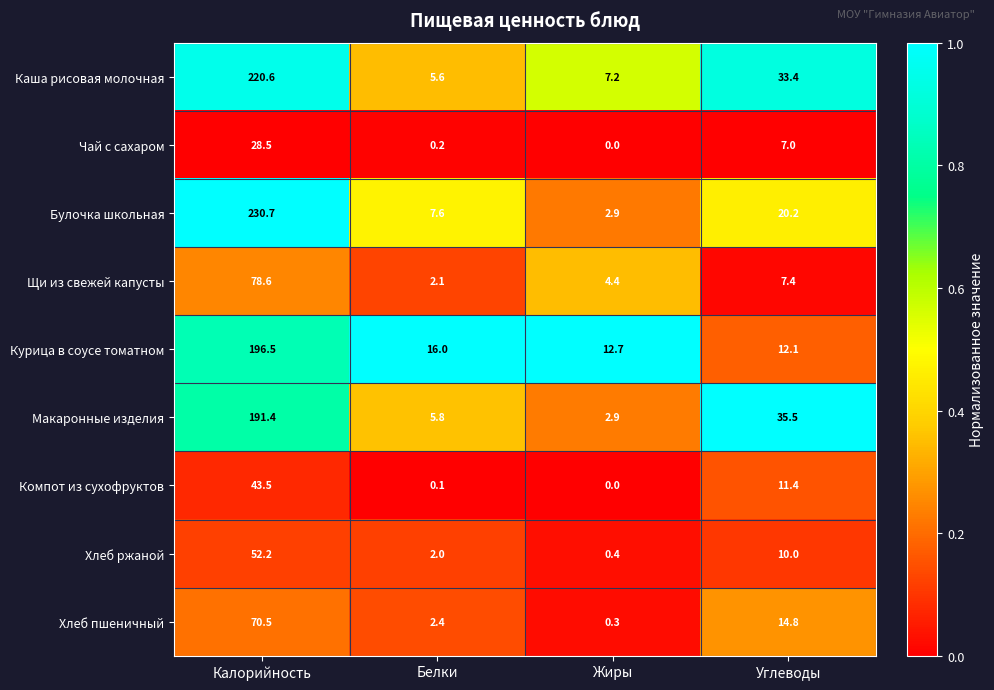

Count the number of categories in the chart.

4